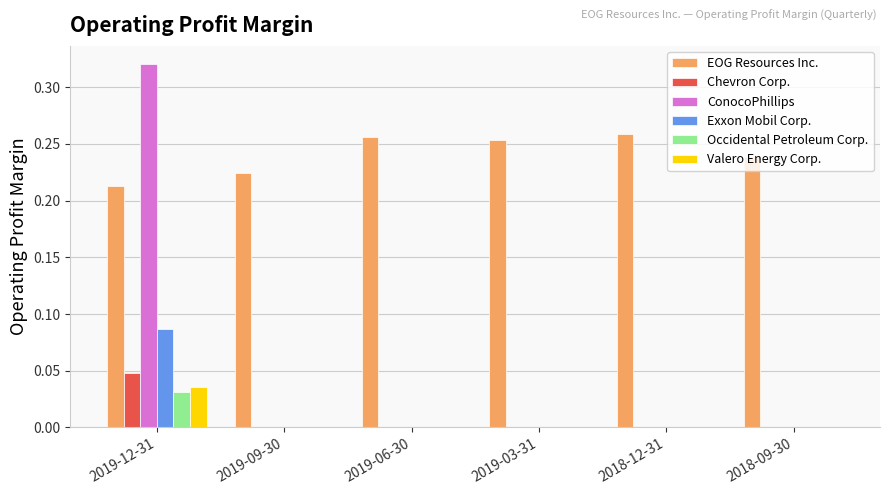

Are the bars horizontal?

No